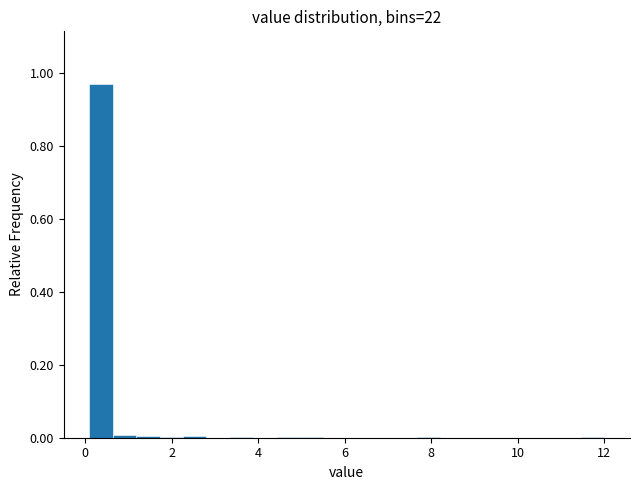

Around what value on the x-axis is the tallest bar? Give the approximate position of its centre, as read against the axis.

0.4